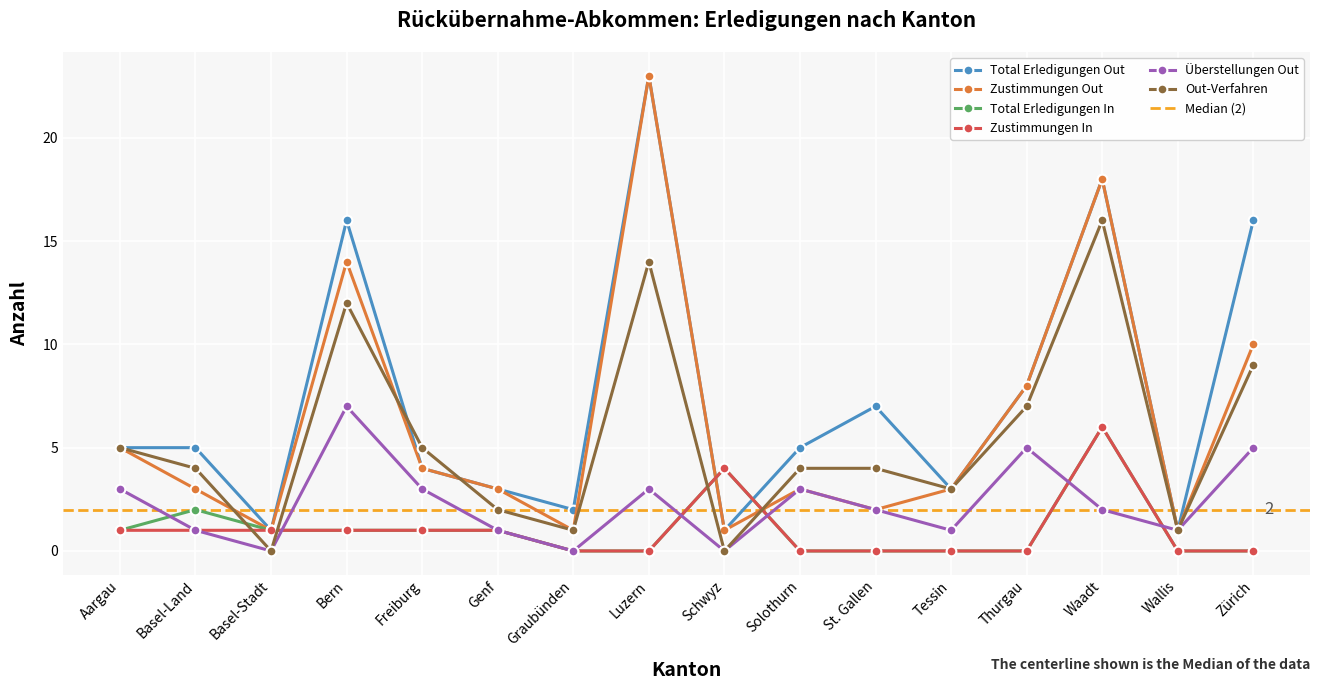

Where is the first local minimum for Zustimmungen Out?

Basel-Stadt